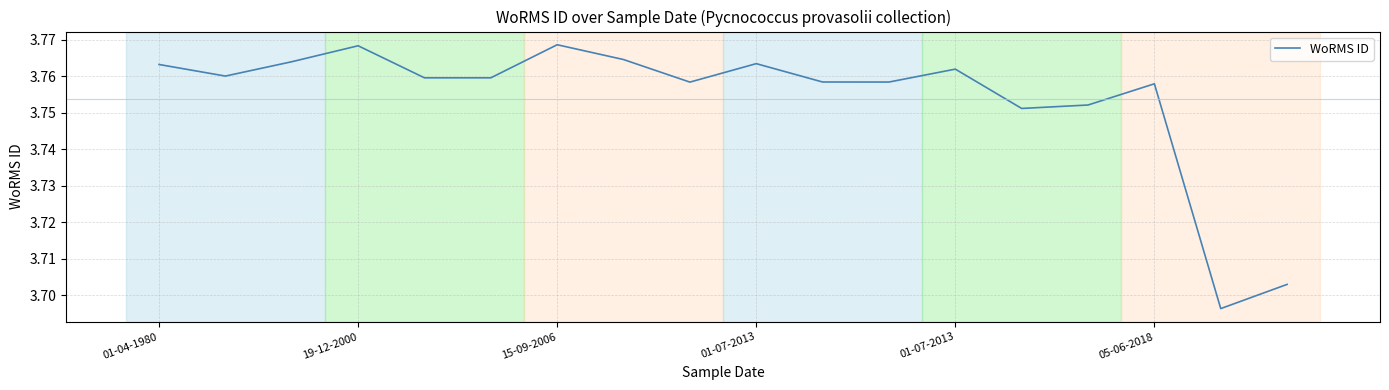

What is the smallest value displayed?

3.7